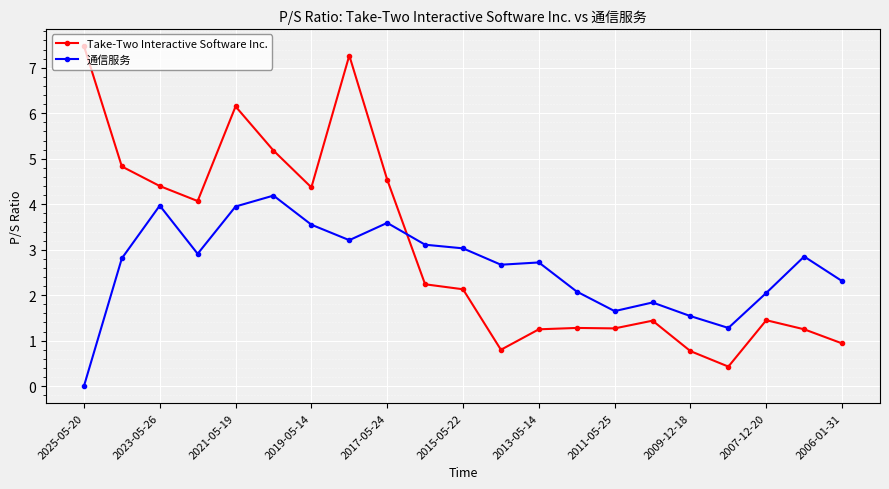

How many data points in 通信服务 are less than 2?

5